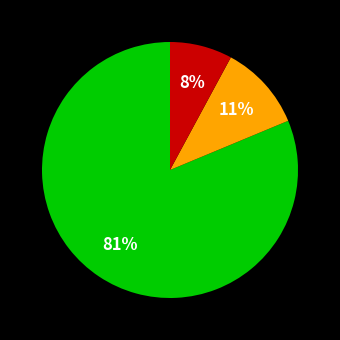

How many segments does this pie chart have?

3